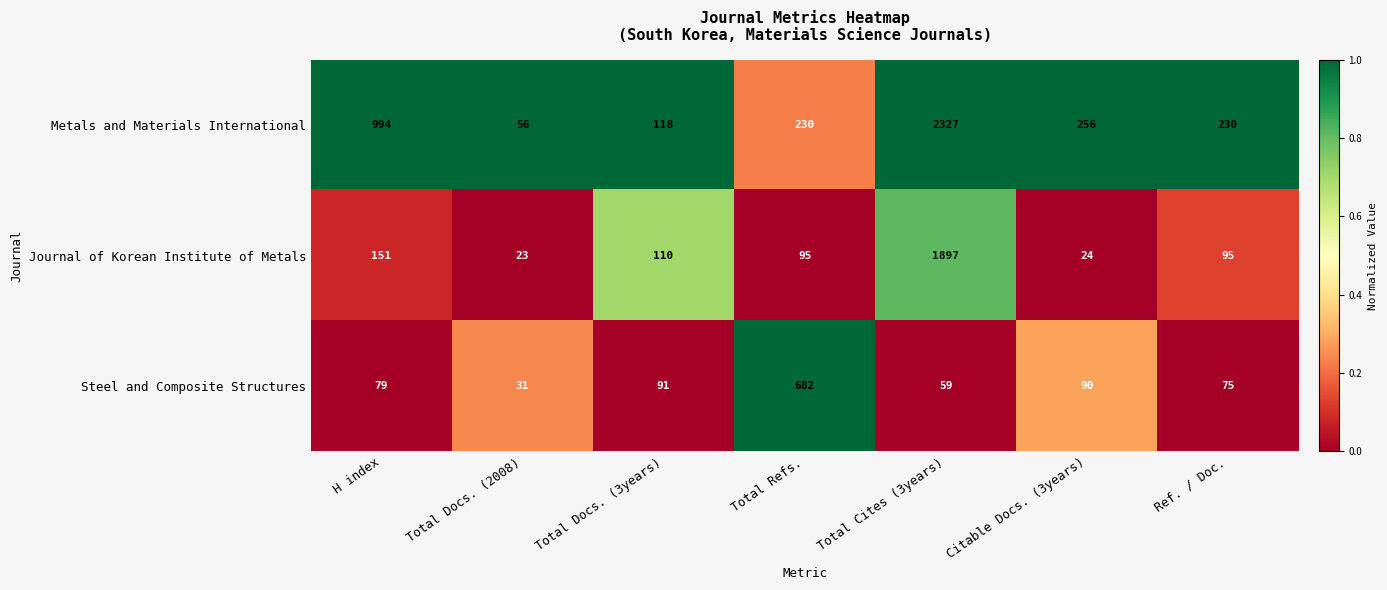

At Total Refs., list the series in order from largest to smallest.

Steel and Composite Structures, Metals and Materials International, Journal of Korean Institute of Metals